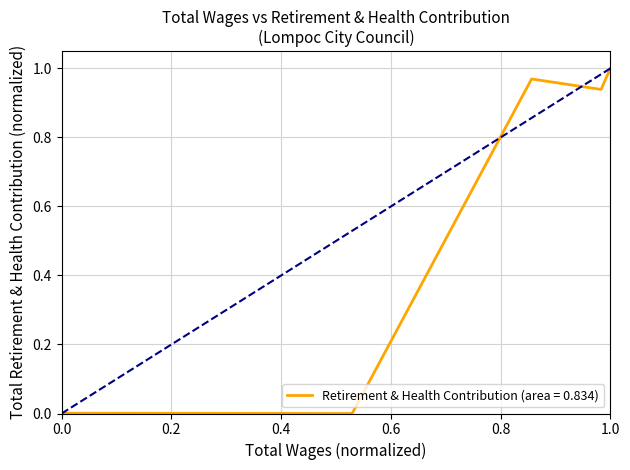

How many lines are shown in the chart?

1